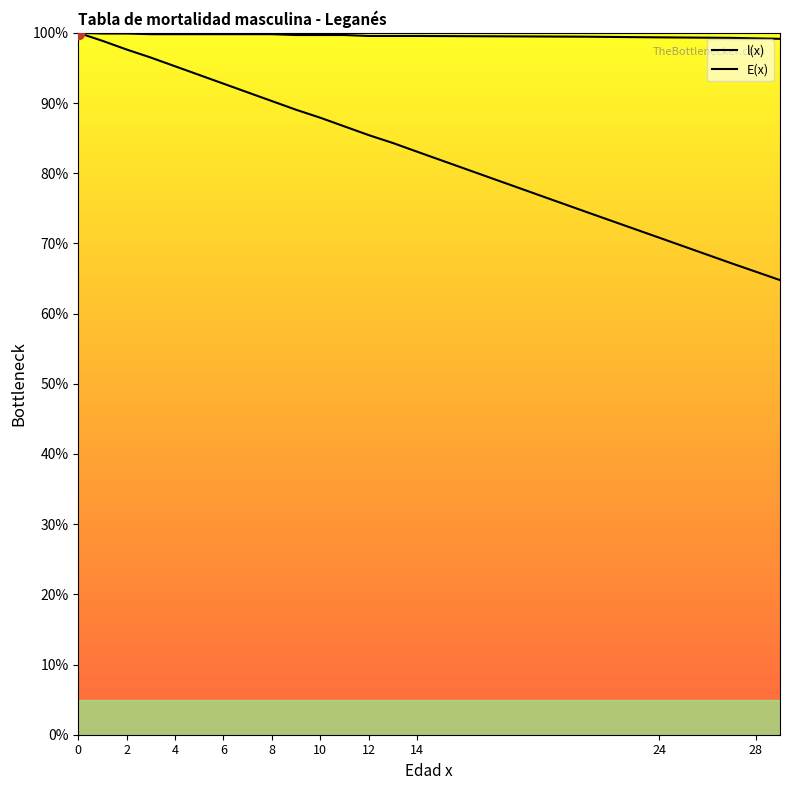

Which series reaches the minimum Y coordinate?

E(x)